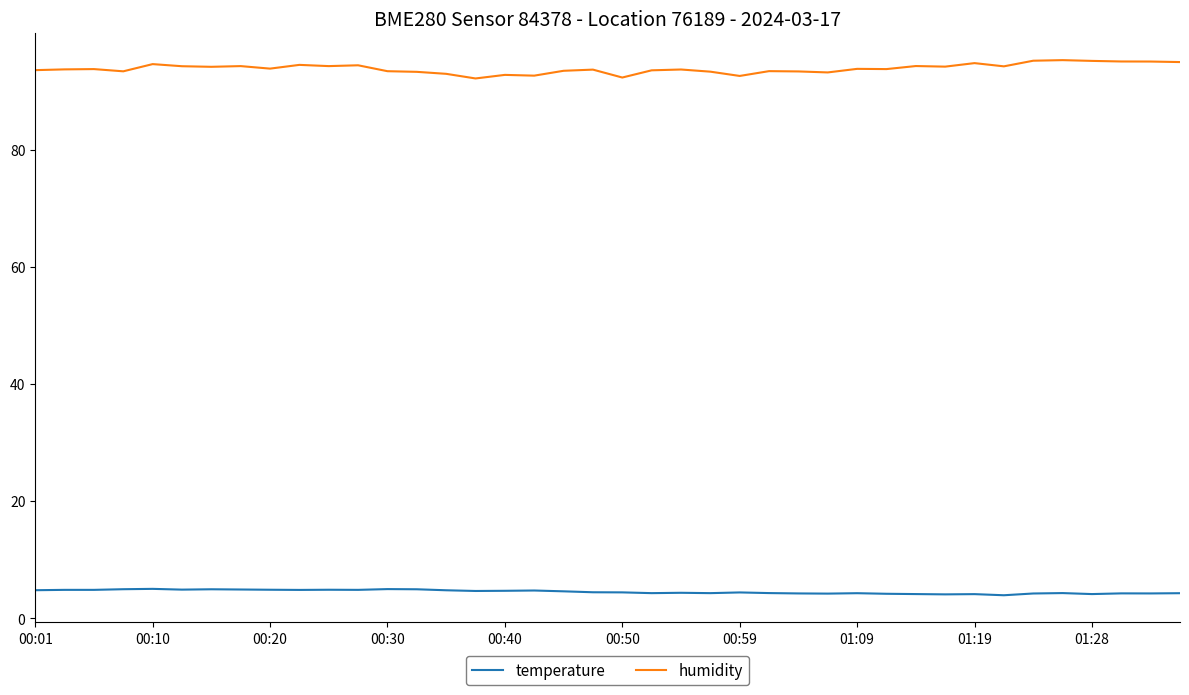

List the series in order of their peak value, lowest first.

temperature, humidity